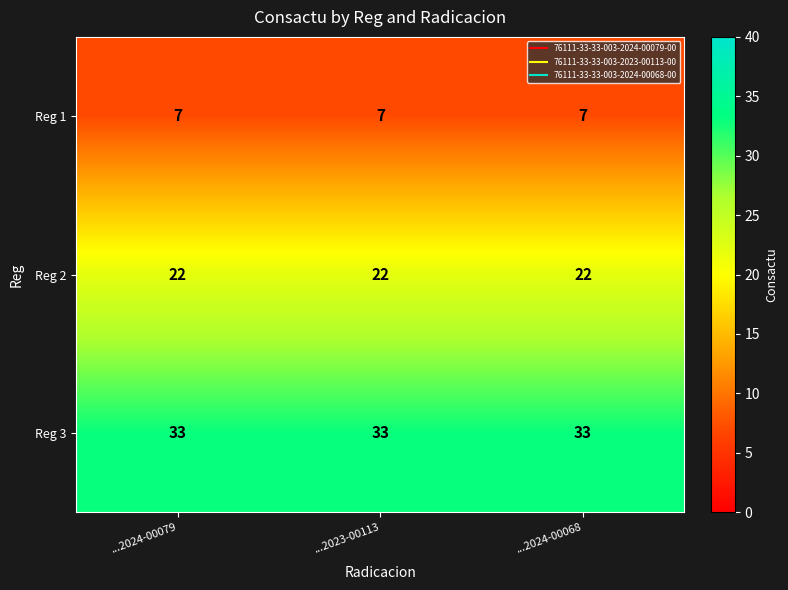

Which series has the largest total across all categories?

Reg 3